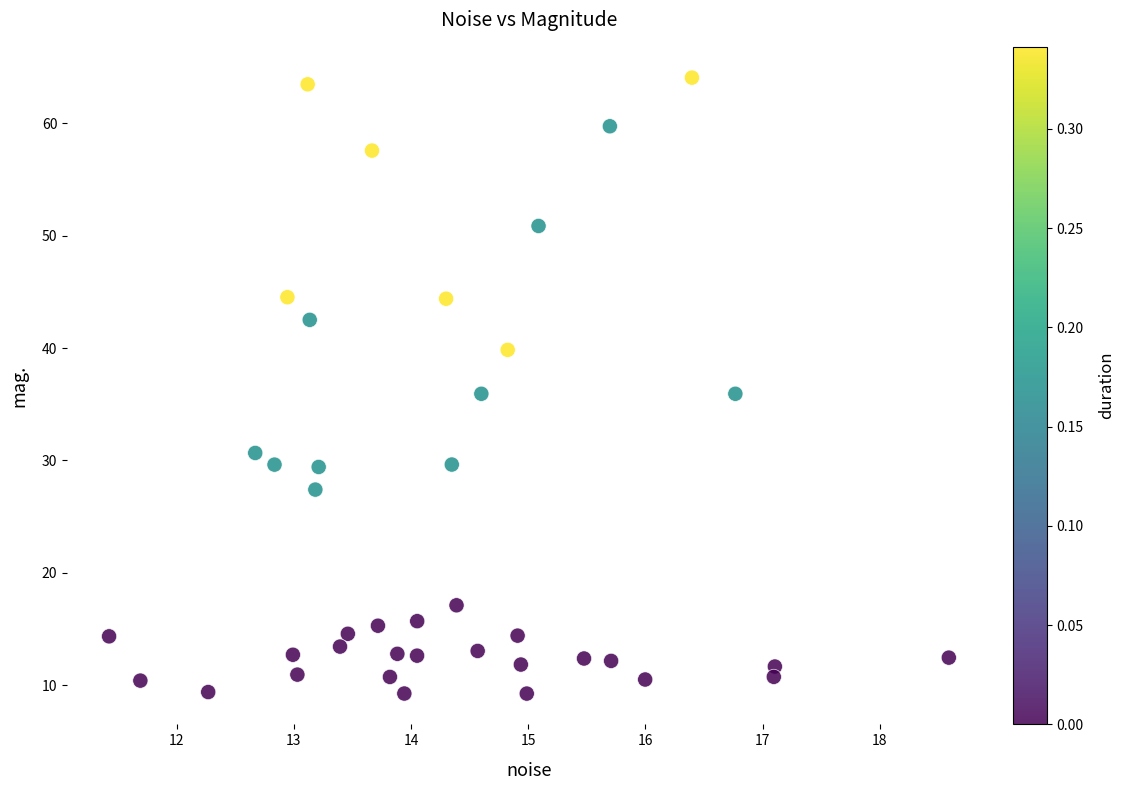

What is the range of X values (max minus min)?

7.2